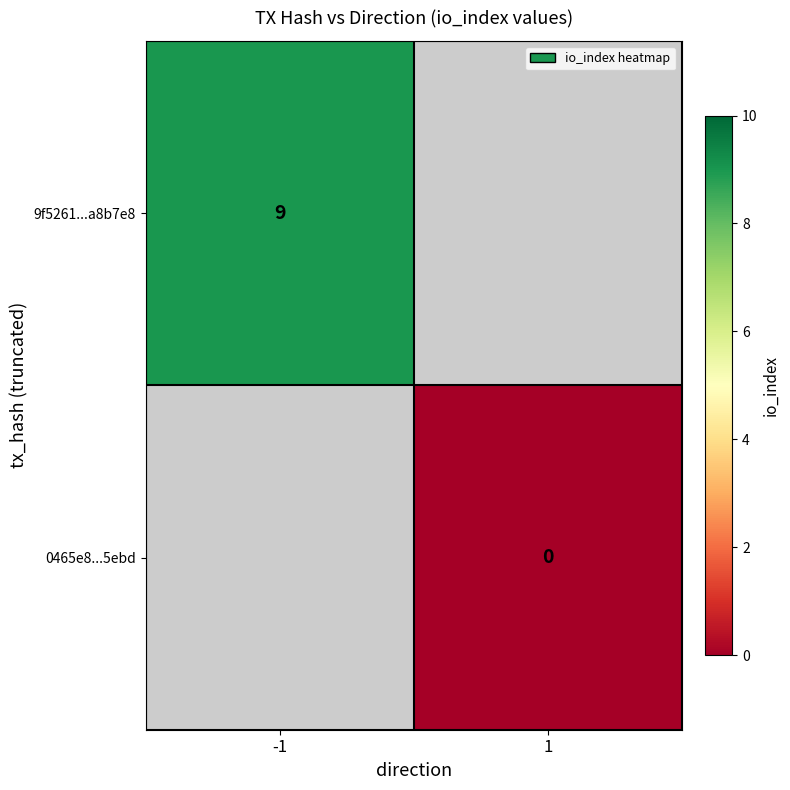

True or false: 9f5261...a8b7e8 has a value of 5 at -1.

False